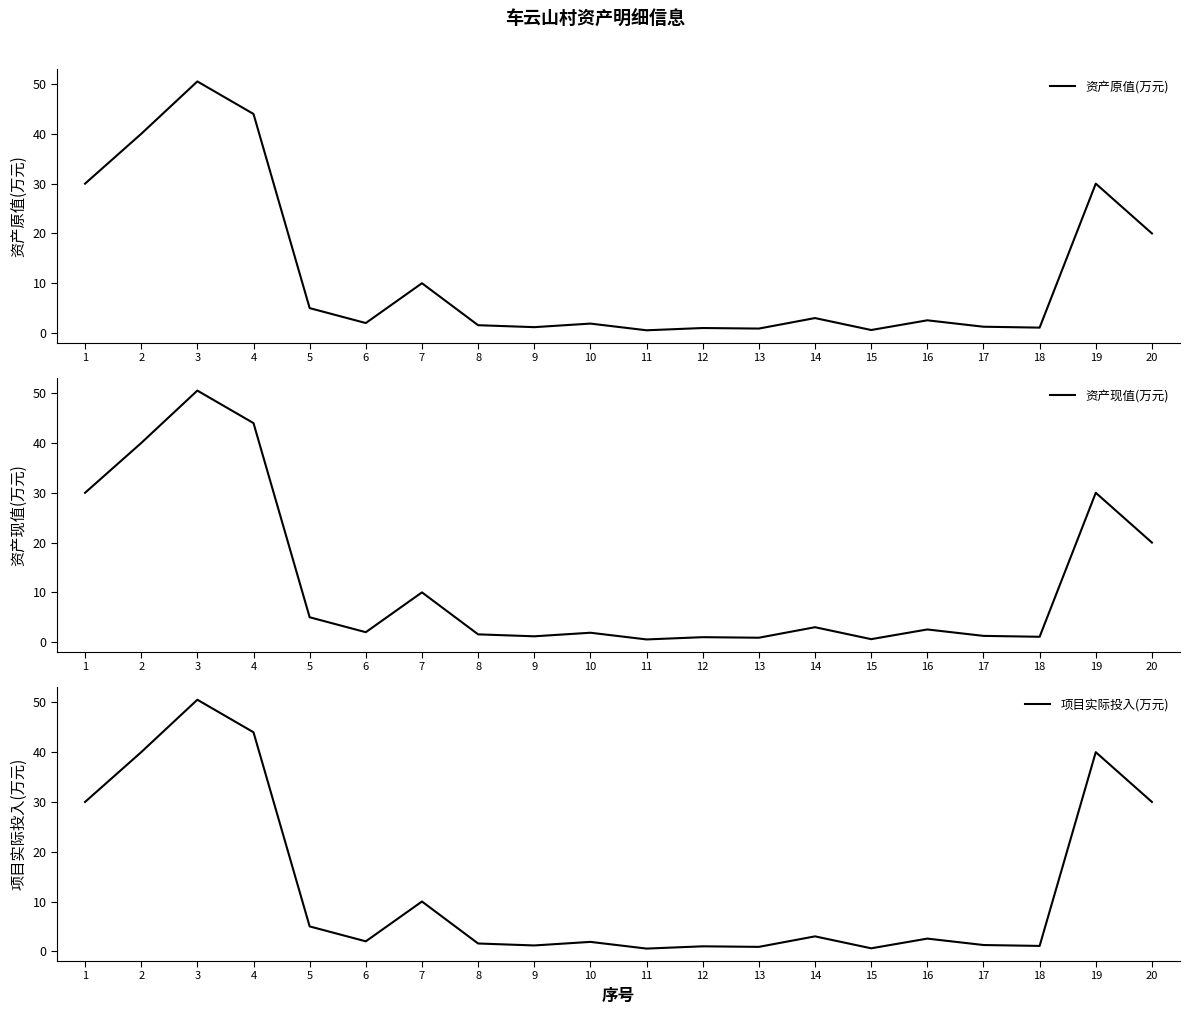

At which category is the sum across all series the highest?

3